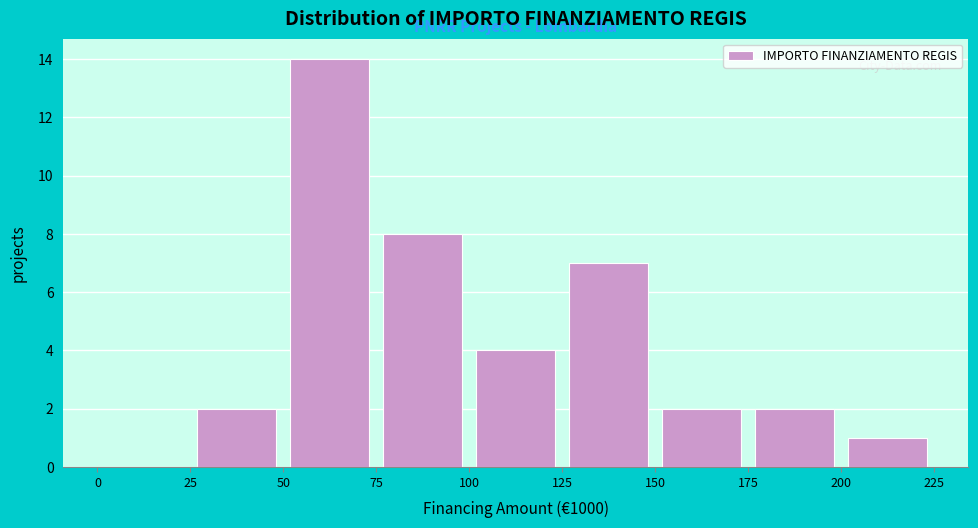

What is the height of the bar covering 100 to 125 on the x-axis? The values are not printed on the chart, so give them approximately, as read against the axis.

4